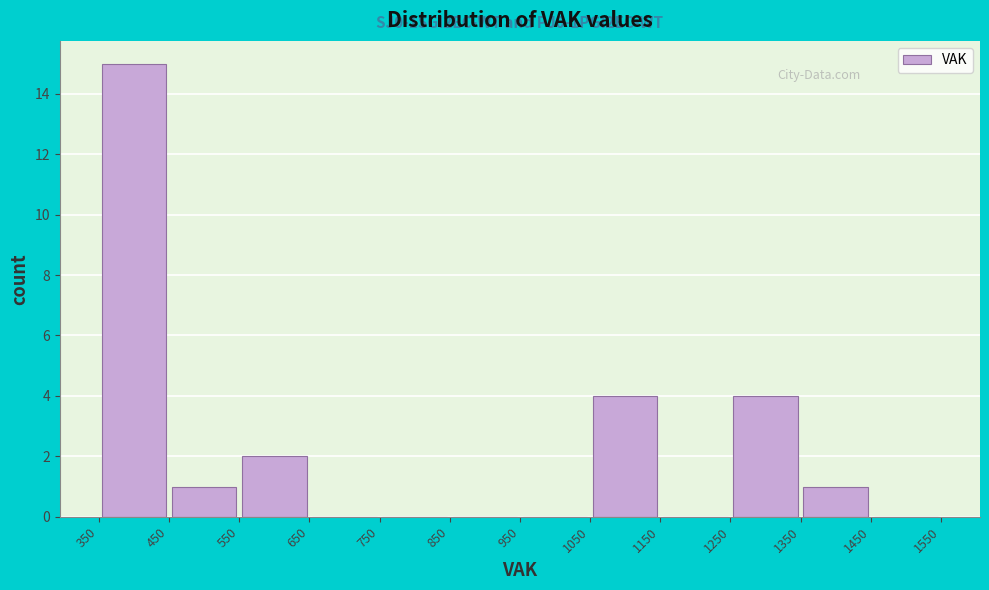

Over which range of the x-axis is the bar tallest?

350 to 450